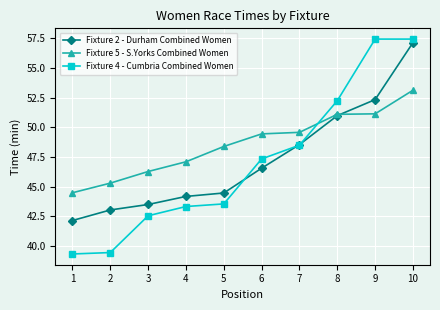

Where do Fixture 4 - Cumbria Combined Women and Fixture 5 - S.Yorks Combined Women first cross each other?

7 and 8